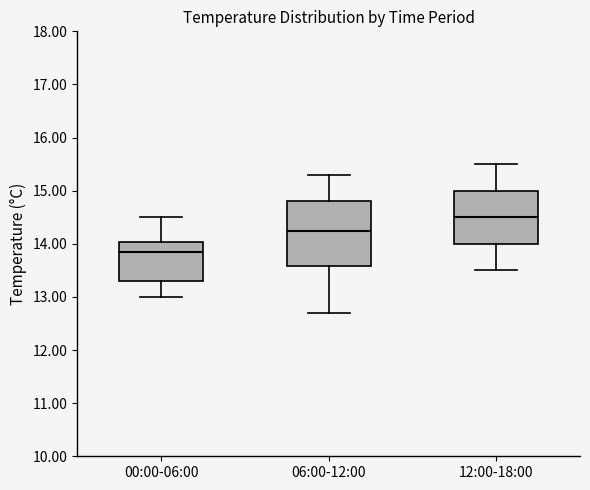

Where does the lower whisker of the box for 06:00-12:00 end on the y-axis? The values are not printed on the chart, so give them approximately, as read against the axis.

12.7